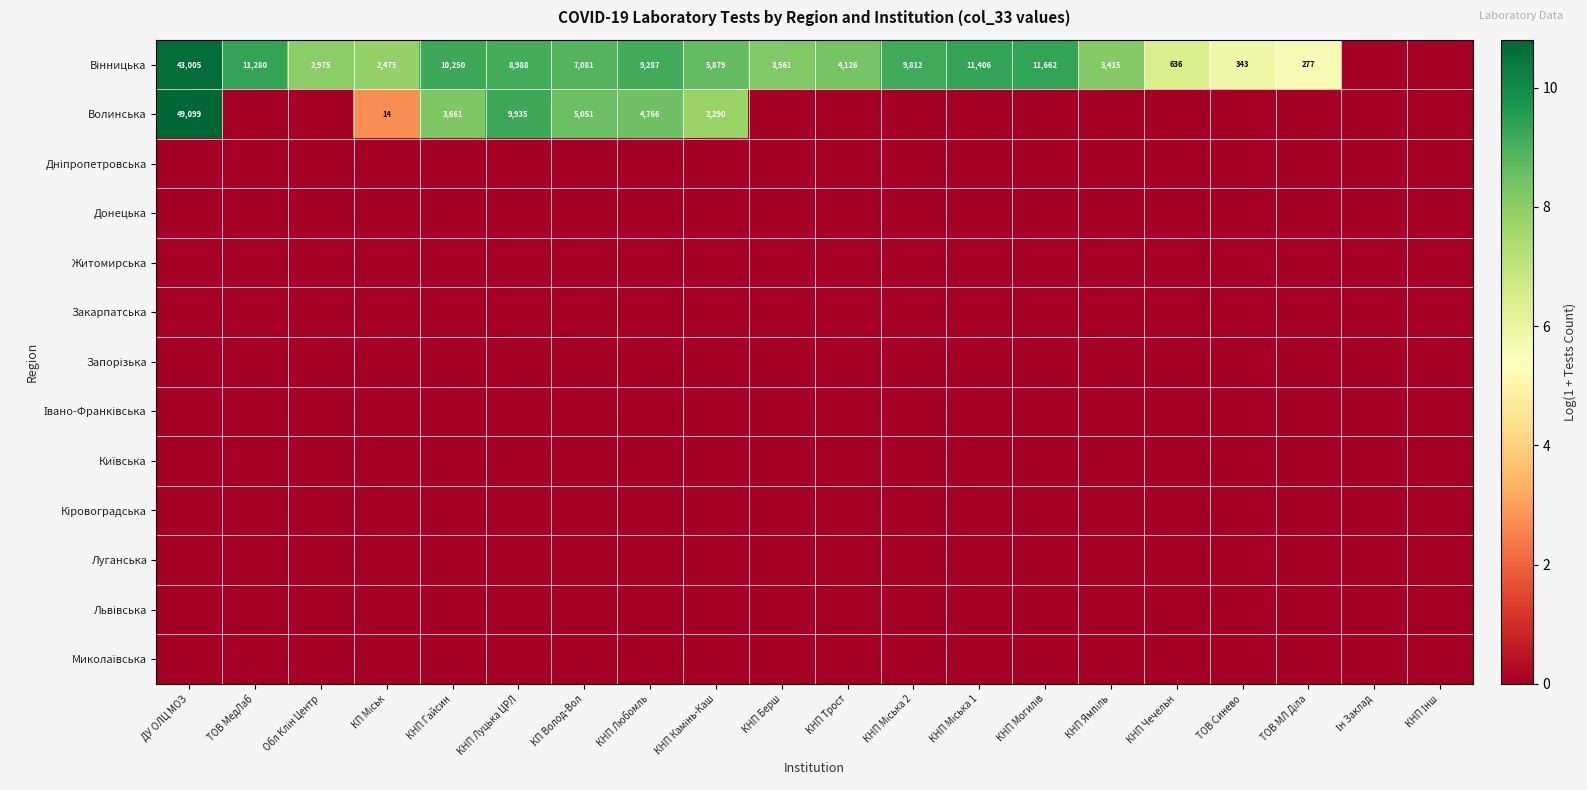

What is the difference between the highest and lowest values at ТОВ МедЛаб?

9.3